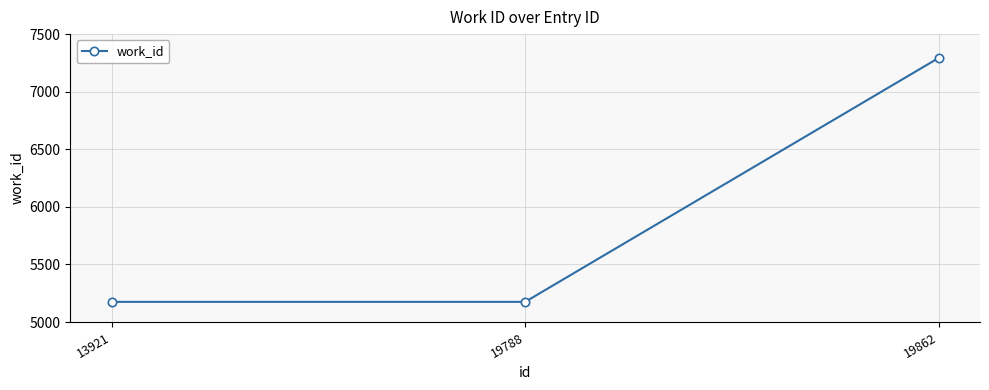

What is the value of the 1st point from the left?

5175